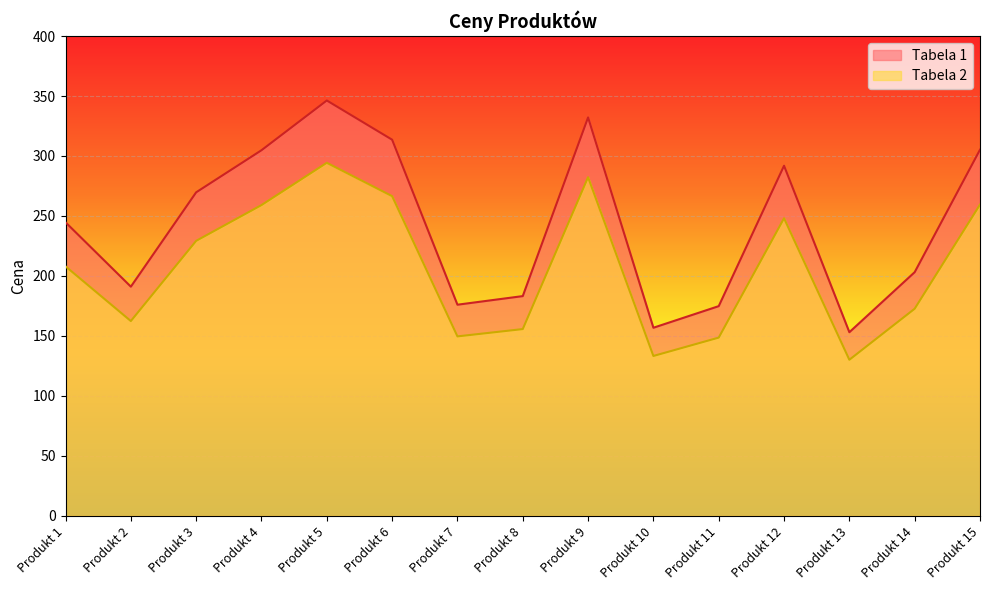

Rank the categories by Tabela 2 value from lowest to highest.

Produkt 13, Produkt 10, Produkt 11, Produkt 7, Produkt 8, Produkt 2, Produkt 14, Produkt 1, Produkt 3, Produkt 12, Produkt 4, Produkt 15, Produkt 6, Produkt 9, Produkt 5